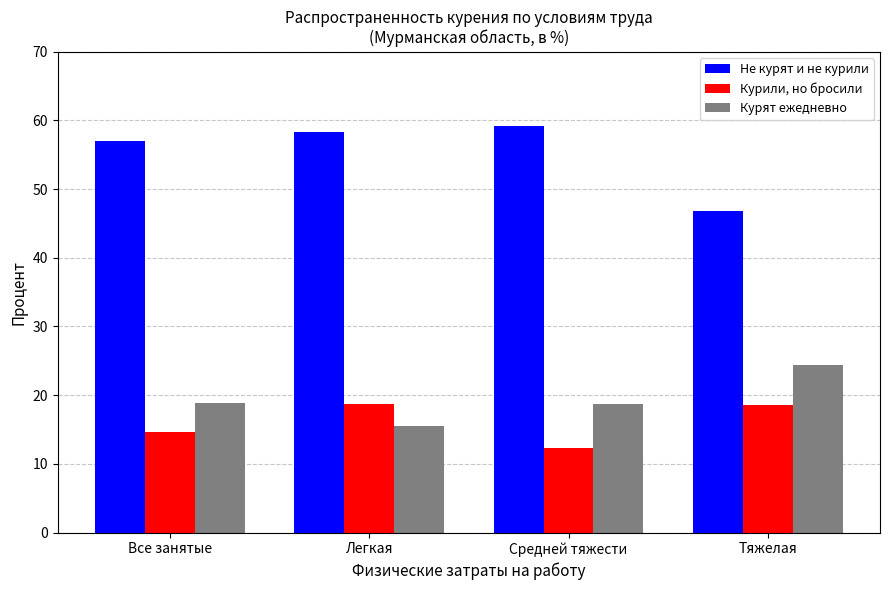

Which series has the widest spread of values?

Не курят и не курили